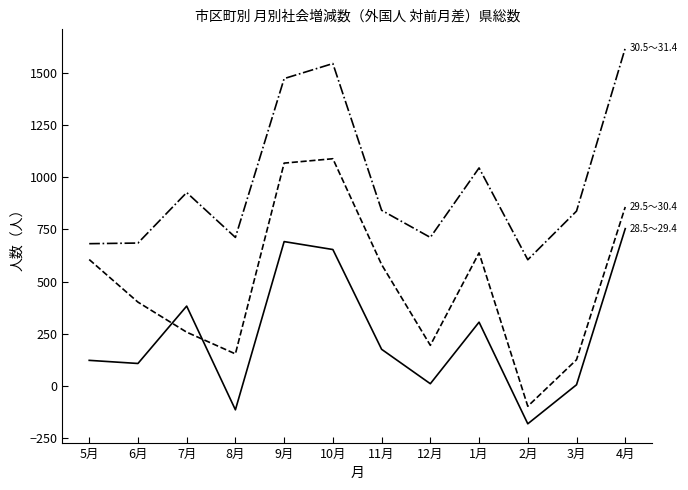

Does the chart display data point markers on the line(s)?

No